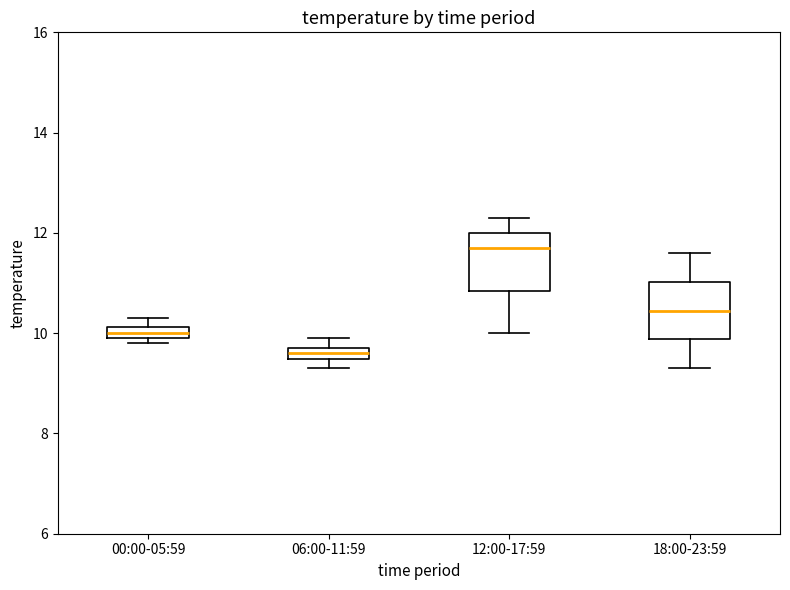

Where is the lower edge of the box for 12:00-17:59 on the y-axis? The values are not printed on the chart, so give them approximately, as read against the axis.

10.8